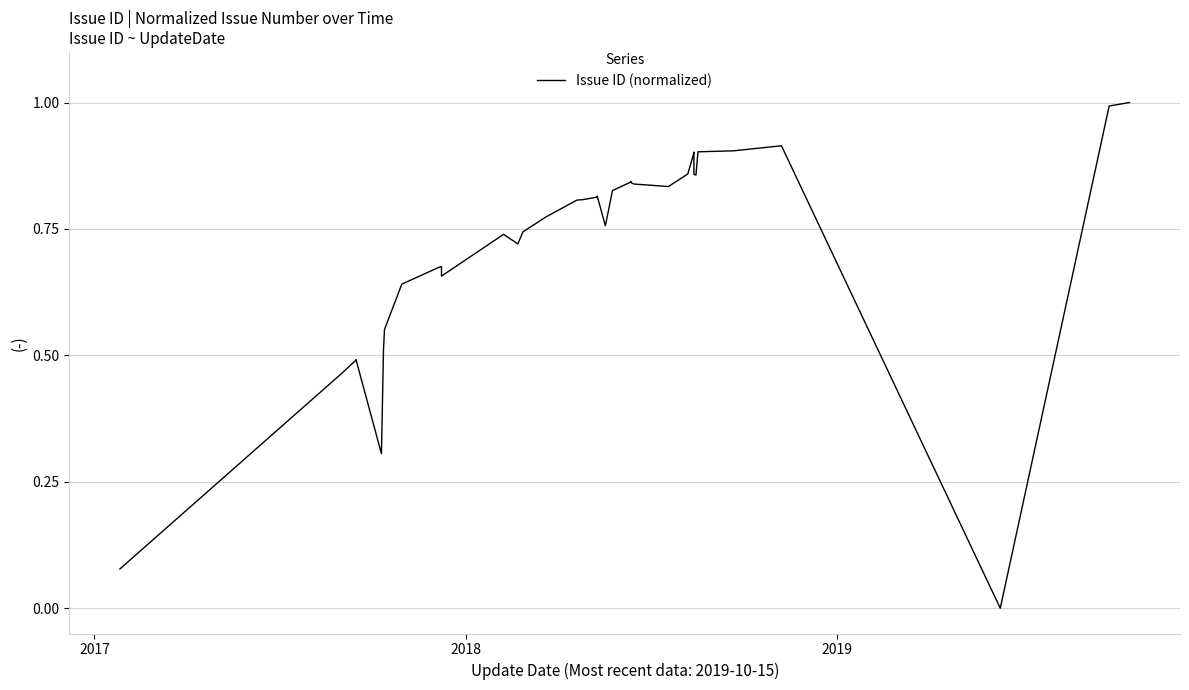

How many points are lower than both their immediate neighbors (excluding endpoints)?

7